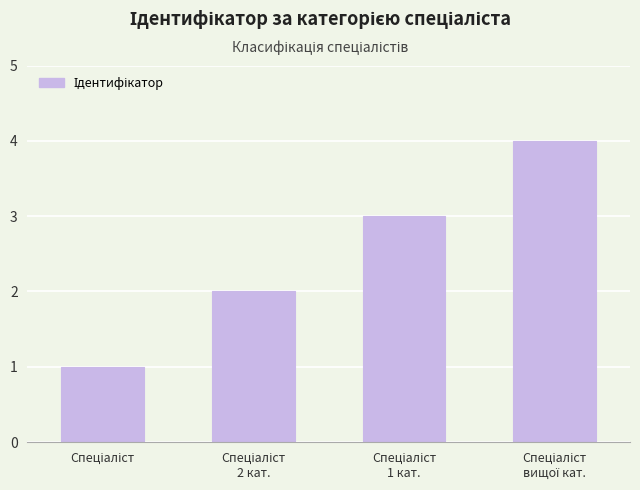

What is the maximum value shown in the chart?

4